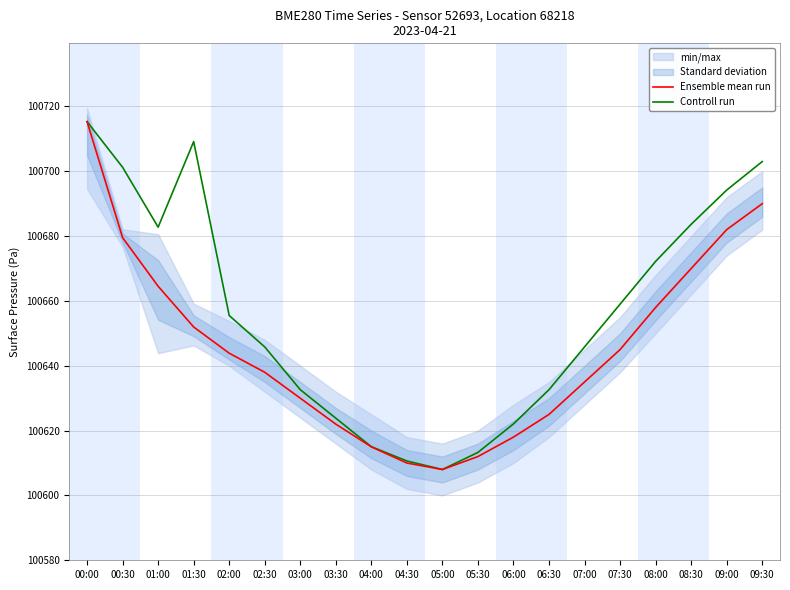

What is the difference between the highest and lowest values at 05:30?

1.3